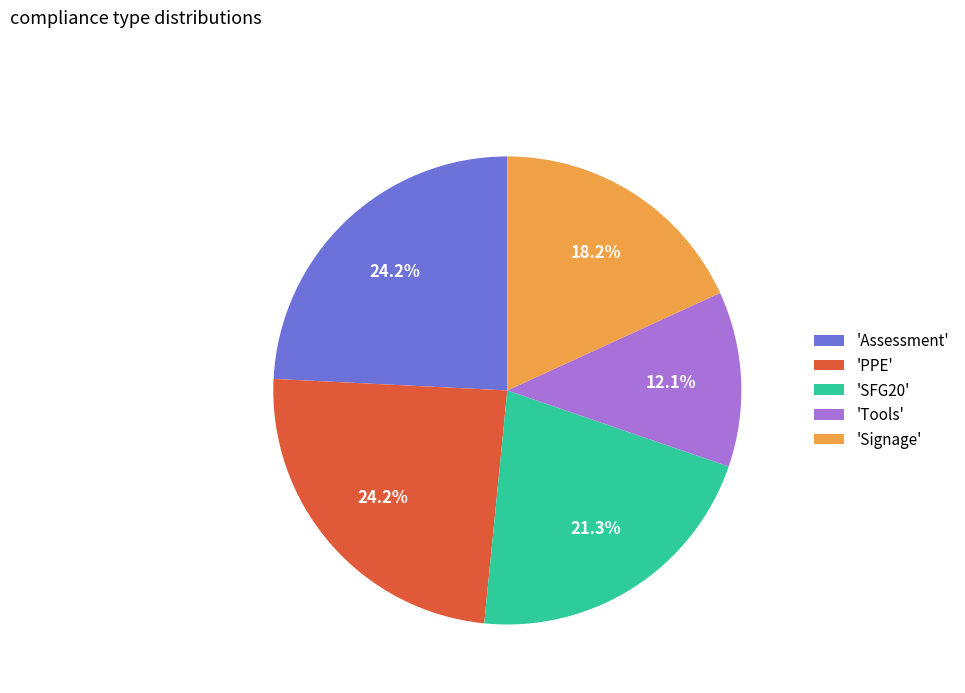

Which has a higher value, 'PPE' or 'Tools'?

'PPE'